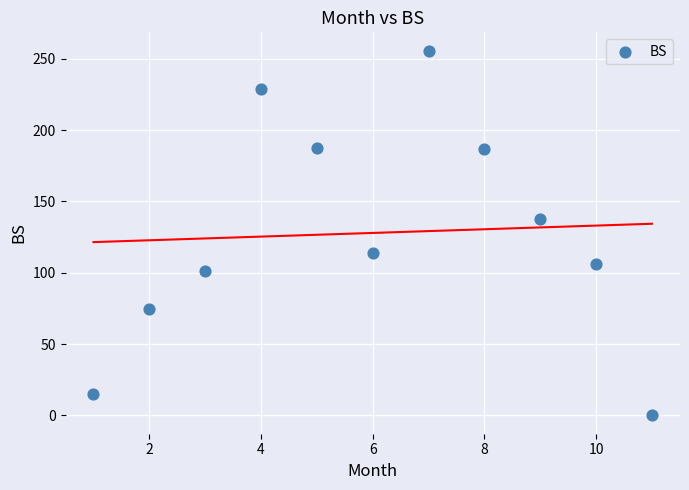

What is the average X value?

6.0